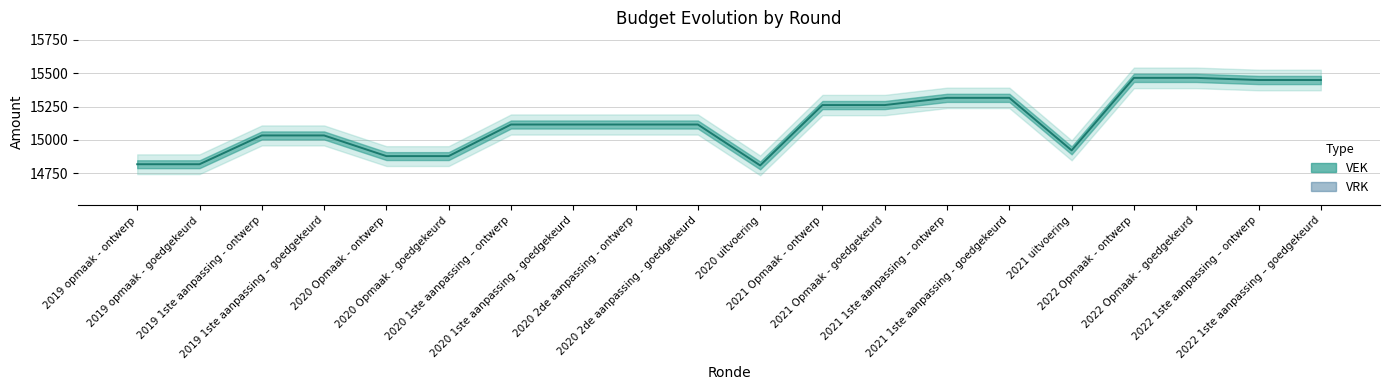

Count the number of data series in this chart.

2